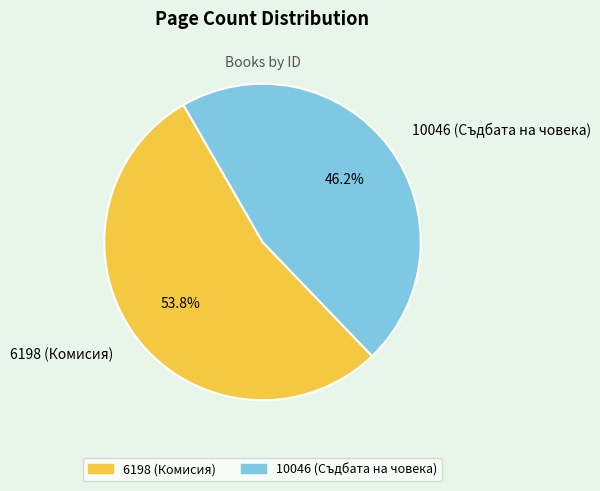

What percentage is the 10046 (Съдбата на човека) slice, to the nearest percent?

46%